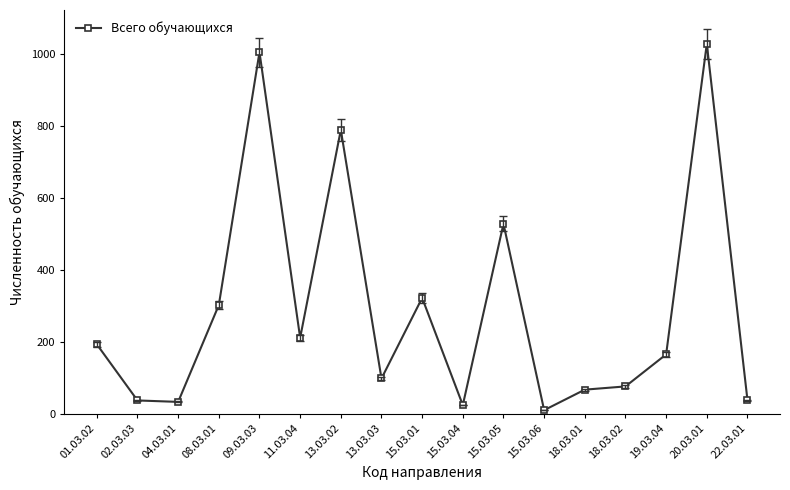

Is it true that the value at 01.03.02 is 295?

False